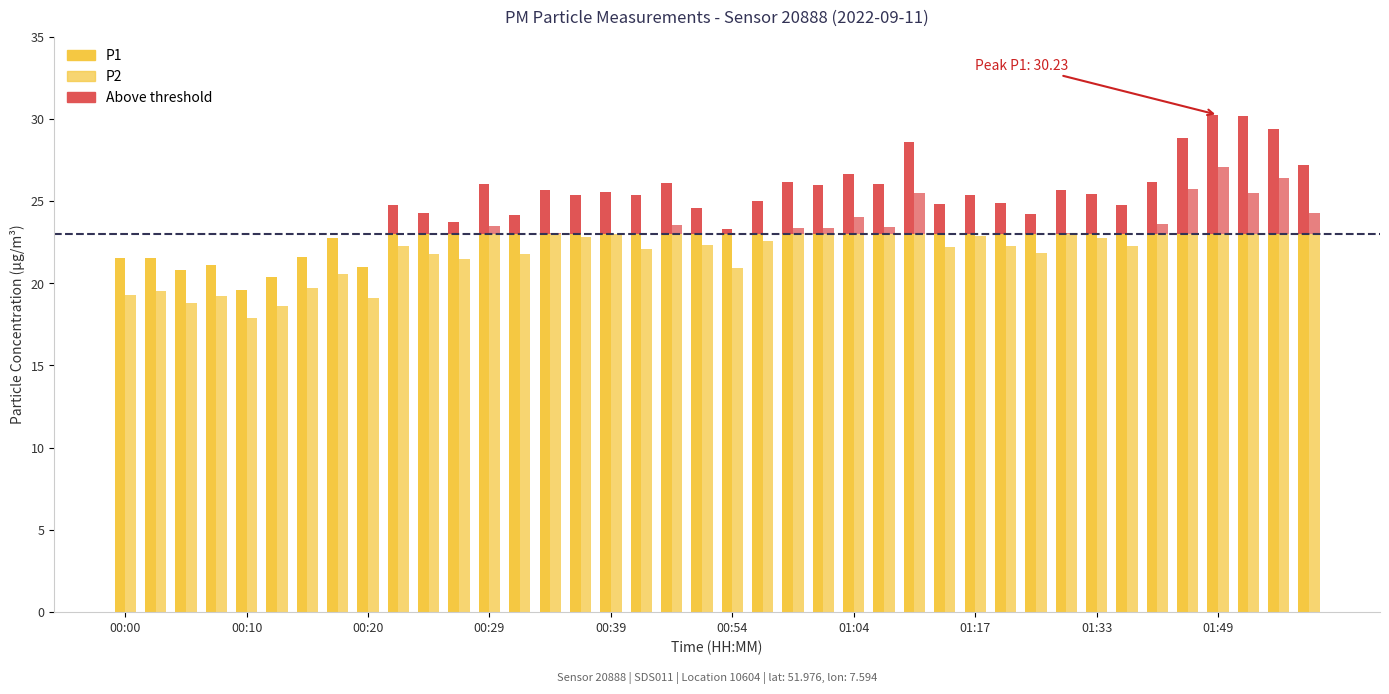

Rank the series by their average value, from lowest to highest.

P2, P1